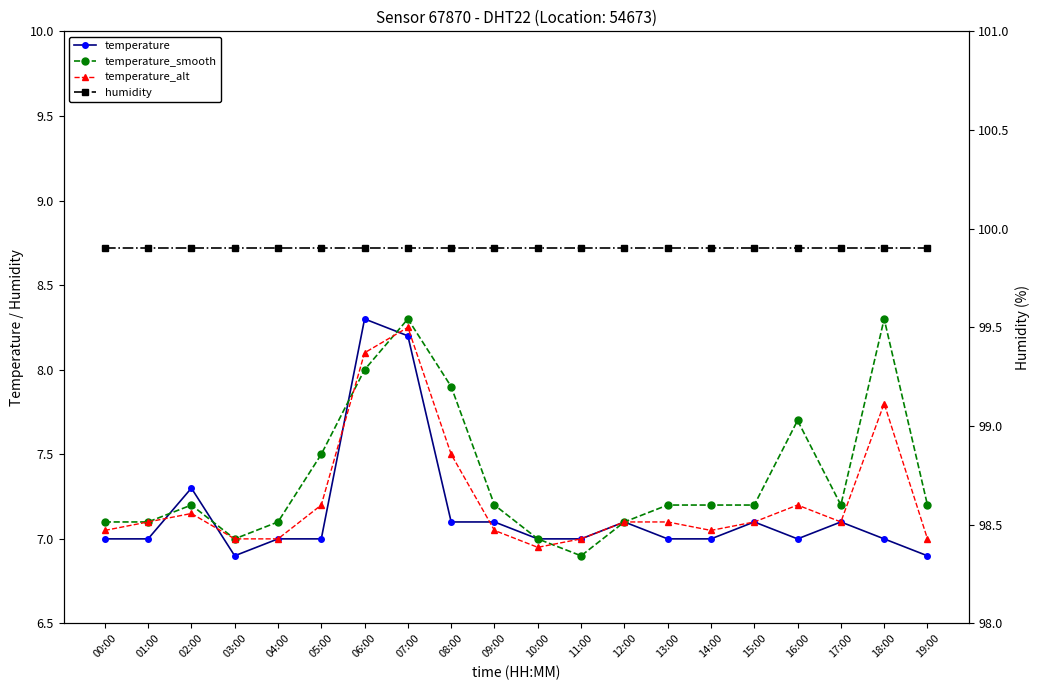

What is the value of the humidity point at the 15th from the left?

99.9